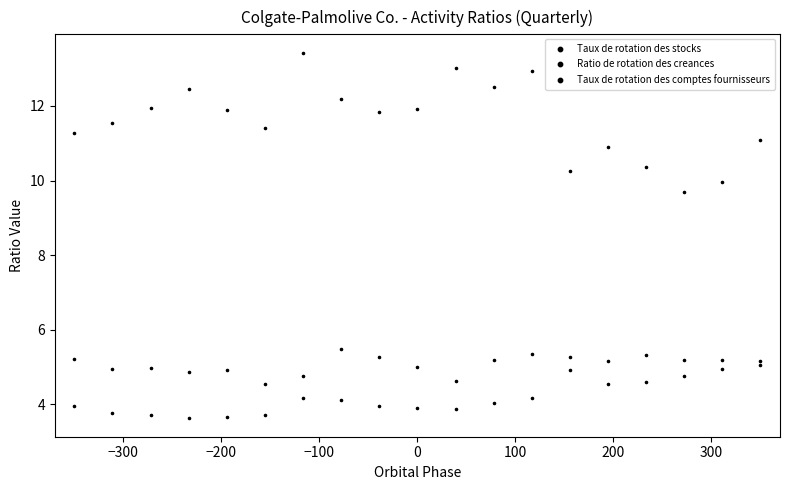

How many data points are displayed?

57